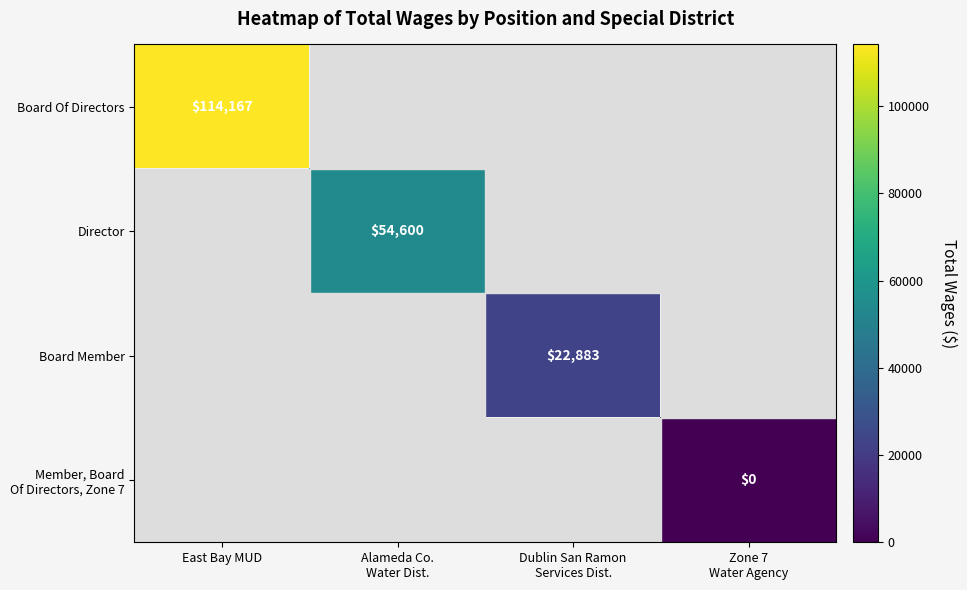

The value of Board Of Directors at East Bay MUD is 195013. True or false?

False